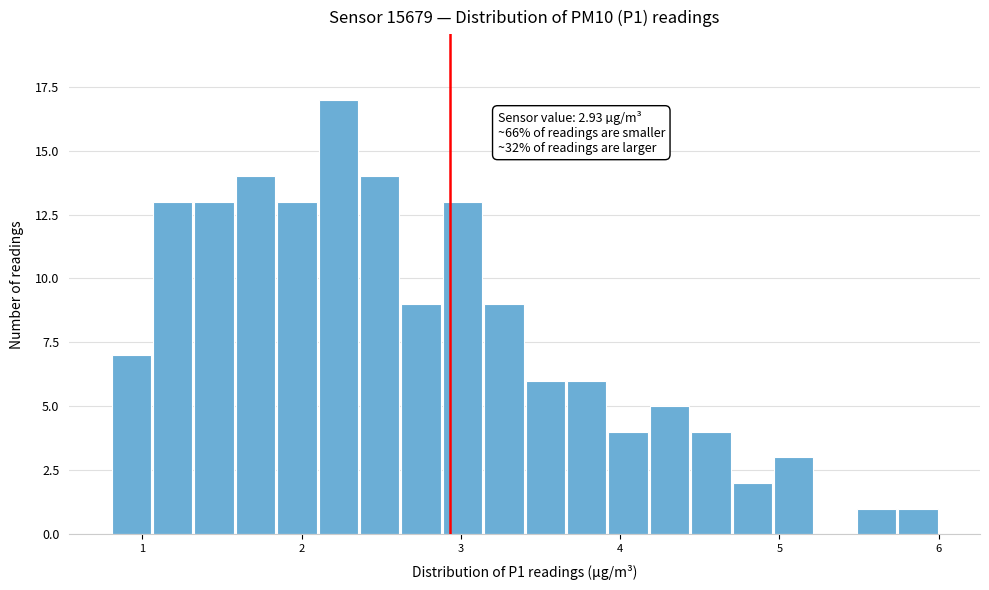

Around what value on the x-axis is the tallest bar? Give the approximate position of its centre, as read against the axis.

2.2